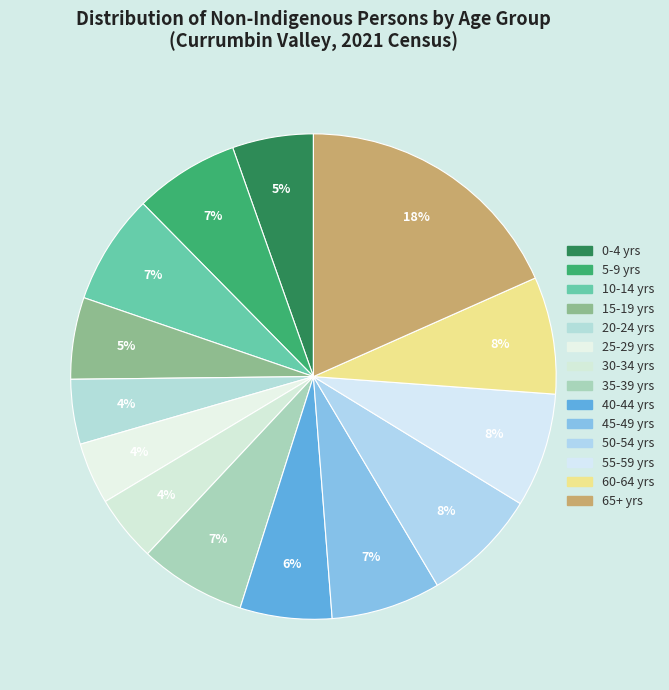

Rank the categories by value from highest to lowest.

65 years and over, 60-64 years, 50-54 years, 55-59 years, 10-14 years, 45-49 years, 35-39 years, 5-9 years, 40-44 years, 15-19 years, 0-4 years, 30-34 years, 20-24 years, 25-29 years